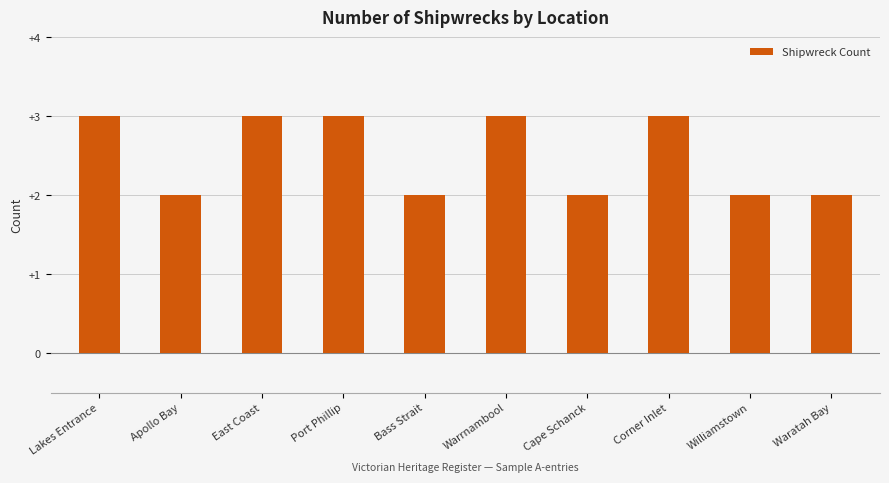

What position from the right is Bass Strait?

6